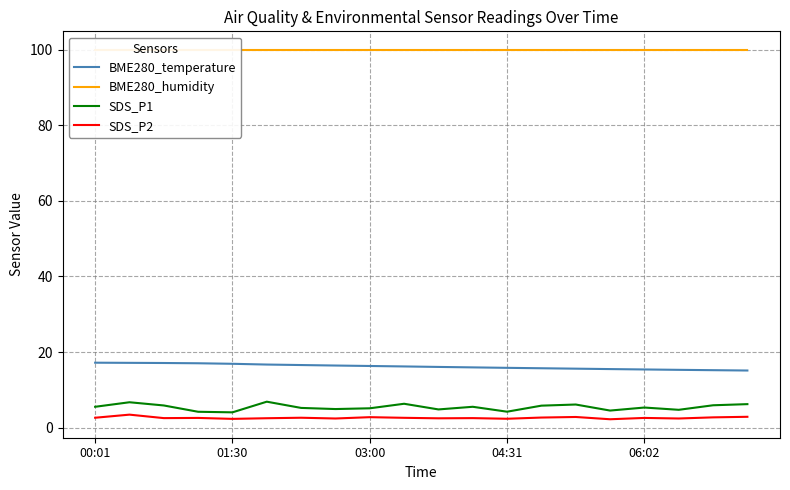

What is the lowest value of the BME280_temperature series?

15.1